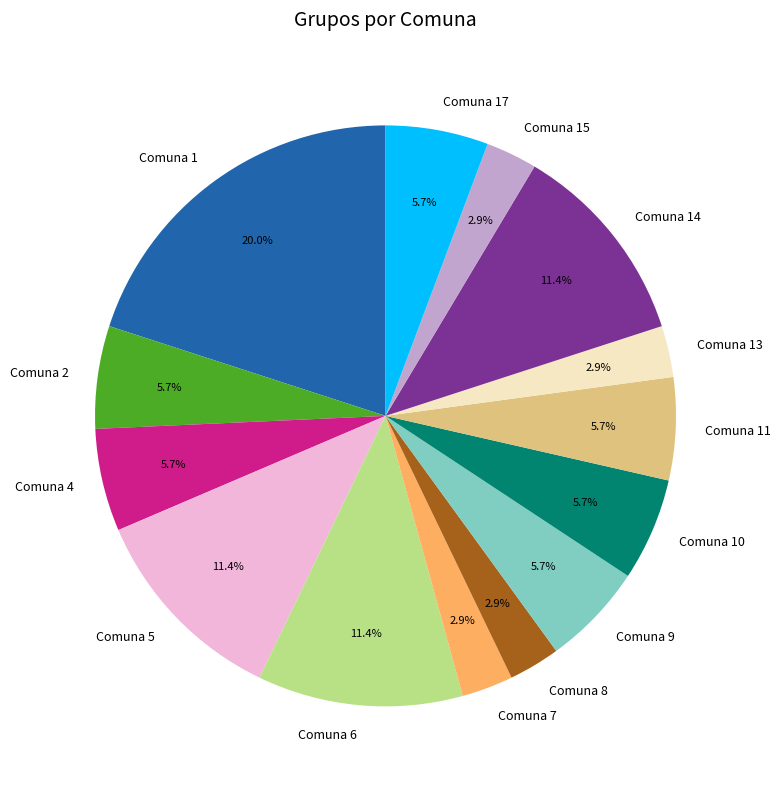

To the nearest percent, what percentage of the pie is Comuna 9?

6%